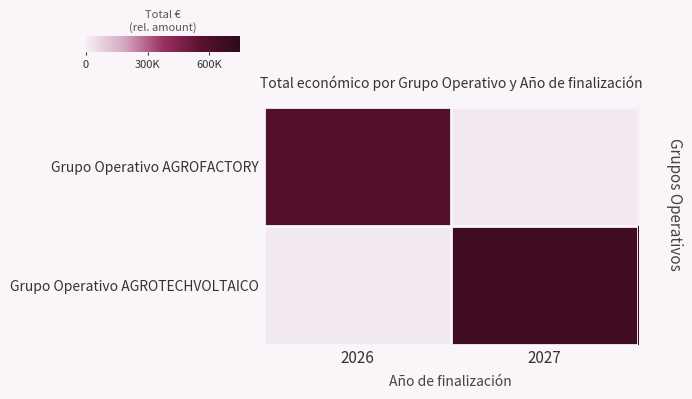

Reading right to left, extract all data points from this chart.

Grupo Operativo AGROFACTORY: 2027=0	2026=590382
Grupo Operativo AGROTECHVOLTAICO: 2027=672807	2026=0